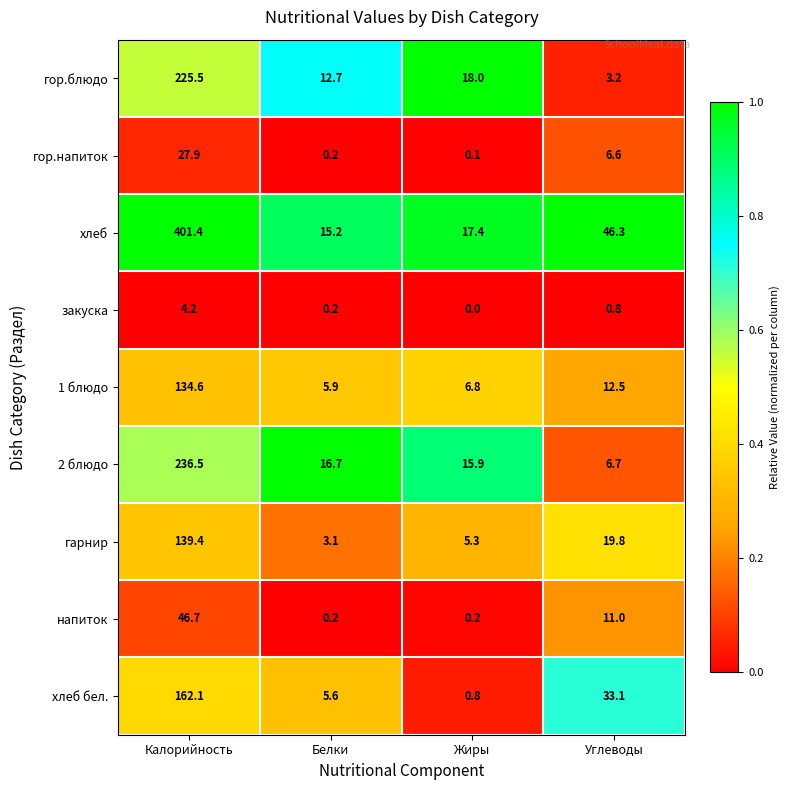

At how many categories does at least one series exceed 0?

4